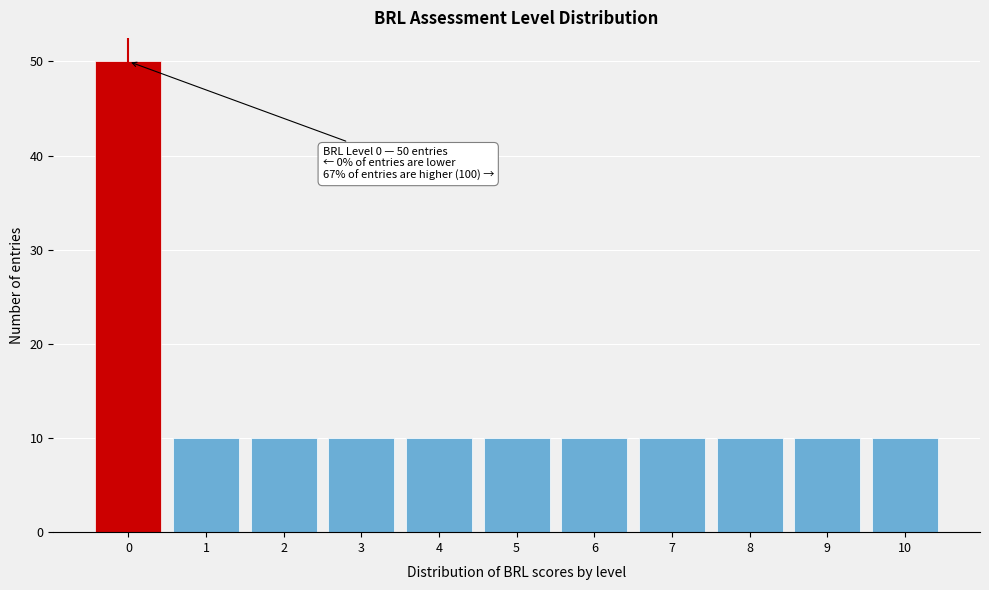

Reading right to left, transcribe all the data shown in this chart.

10	10	10	10	10	10	10	10	10	10	50